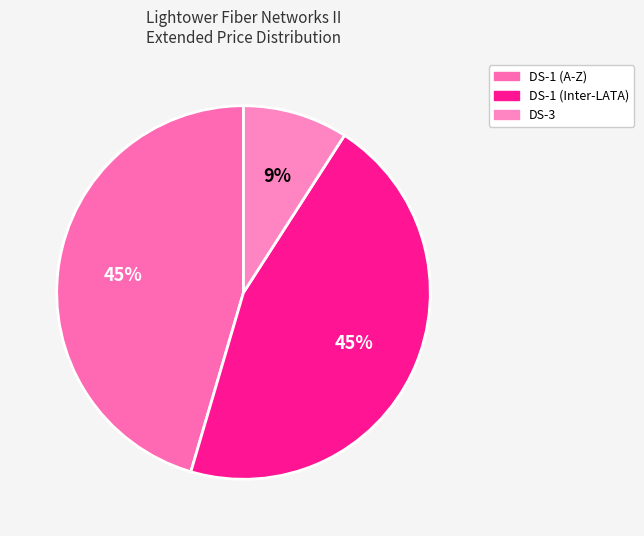

Count the number of slices in the pie.

3